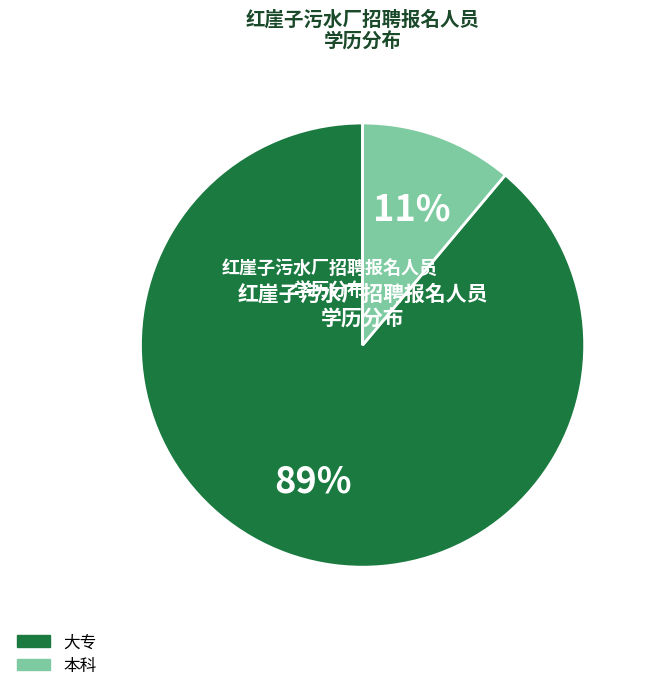

Which category has the smallest portion of the pie?

本科